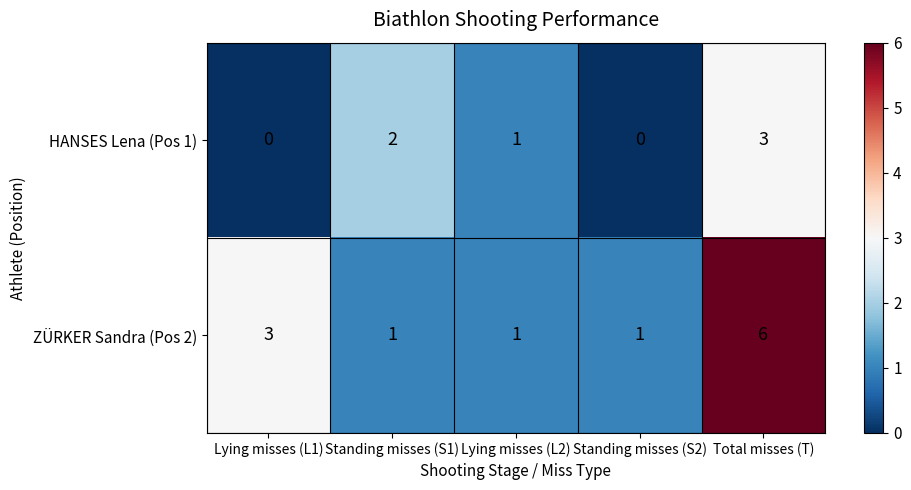

What is the difference between the maximum and second lowest values in the ZÜRKER Sandra (Pos 2) series?

5